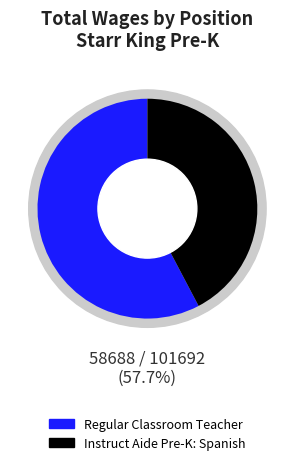

Count the number of slices in the pie.

2